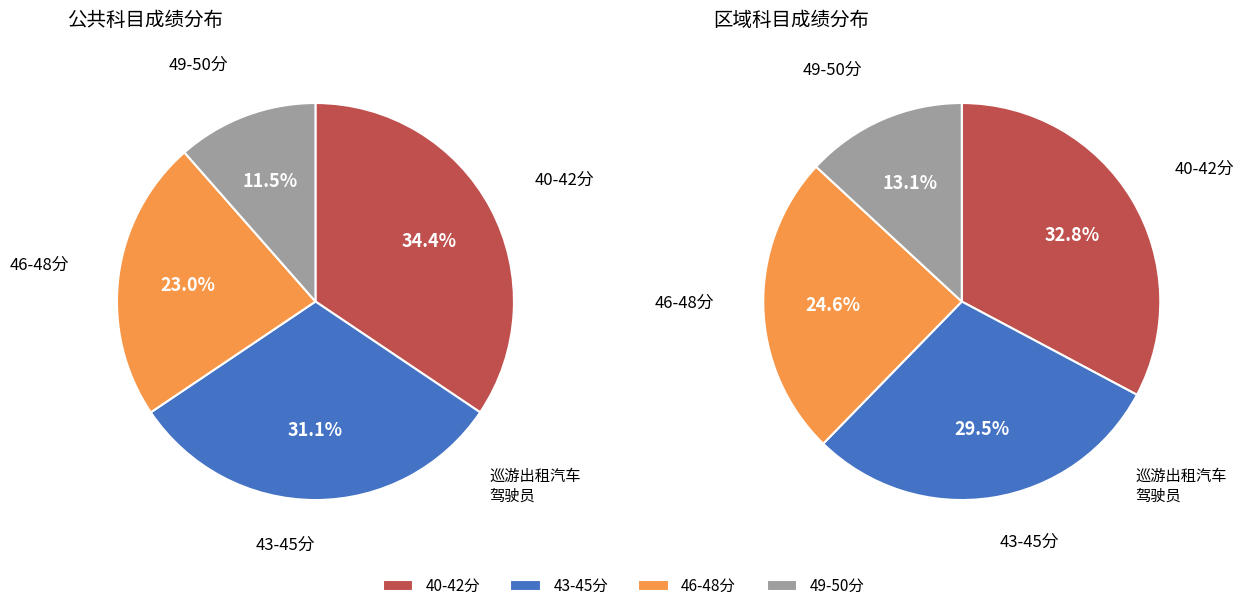

Count the number of slices in the pie.

4